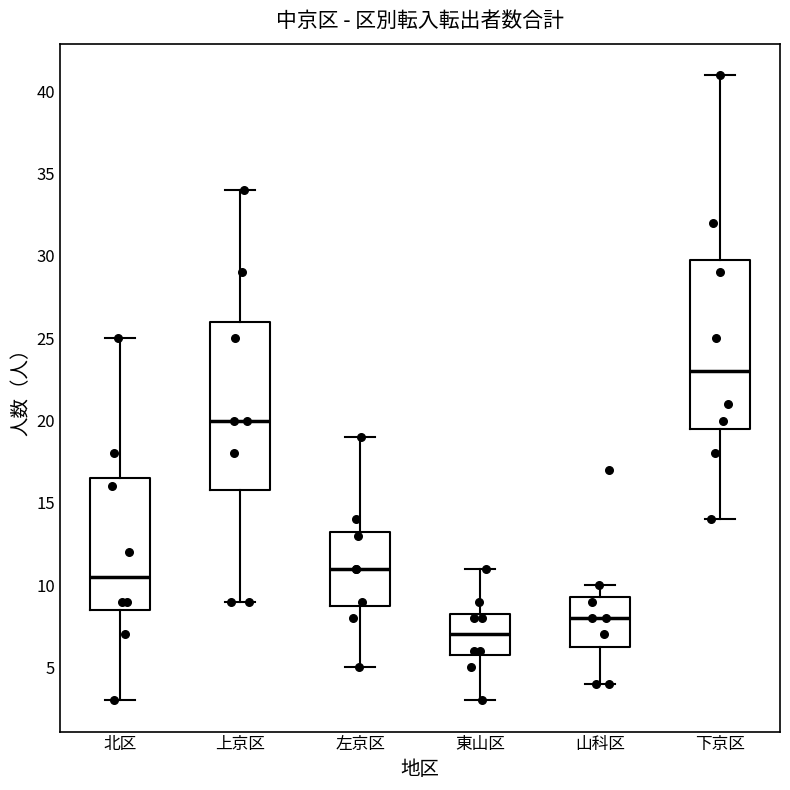

Reading left to right, transcribe this box plot: for each box, give where its median line is, the range the box spans, and where its two whiskers end, as read against the y-axis. The values are not printed on the chart, so give them approximately, as read against the axis.

北区: median 10.5, box 8.5 to 16.5, whiskers 3.0 to 25.0
上京区: median 20.0, box 16.0 to 26.0, whiskers 9.0 to 34.0
左京区: median 11.0, box 9.0 to 13.5, whiskers 5.0 to 19.0
東山区: median 7.0, box 6.0 to 8.5, whiskers 3.0 to 11.0
山科区: median 8.0, box 6.5 to 9.5, whiskers 4.0 to 10.0
下京区: median 23.0, box 19.5 to 30.0, whiskers 14.0 to 41.0